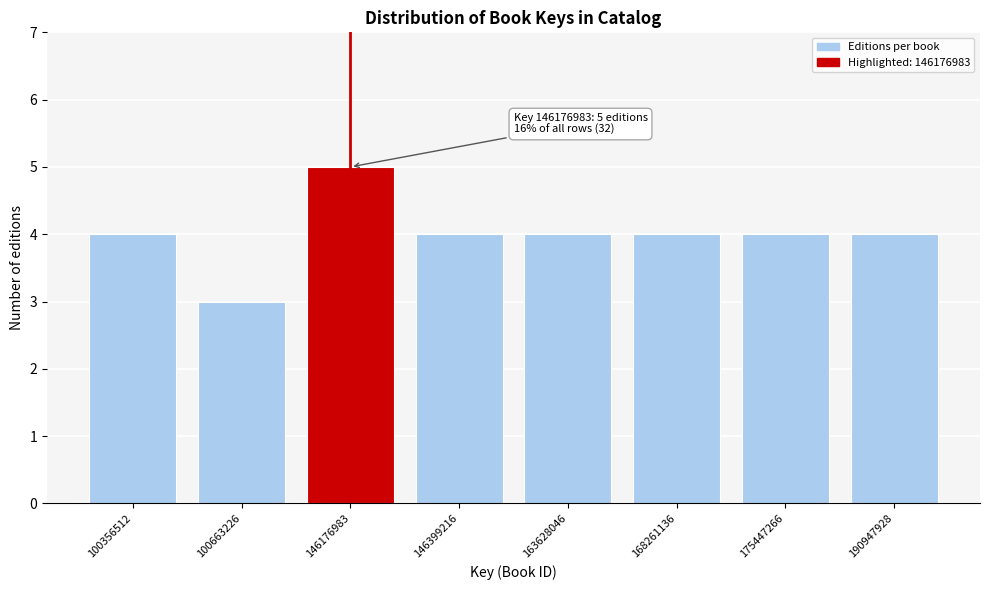

Reading left to right, extract all data points from this chart.

4	3	5	4	4	4	4	4